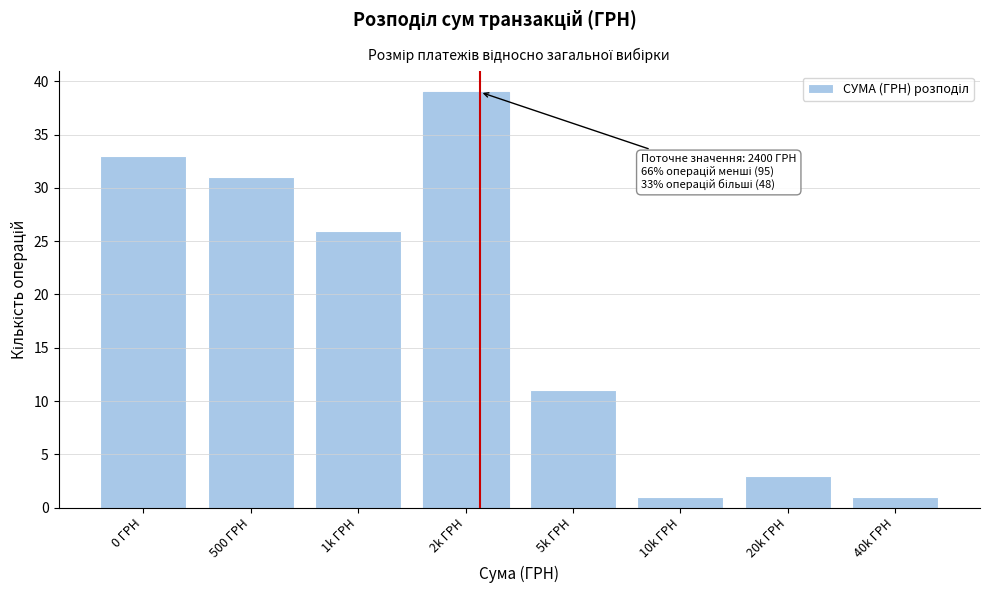

Reading left to right, transcribe all the data shown in this chart.

0 ГРН=33	500 ГРН=31	1k ГРН=26	2k ГРН=39	5k ГРН=11	10k ГРН=1	20k ГРН=3	40k ГРН=1